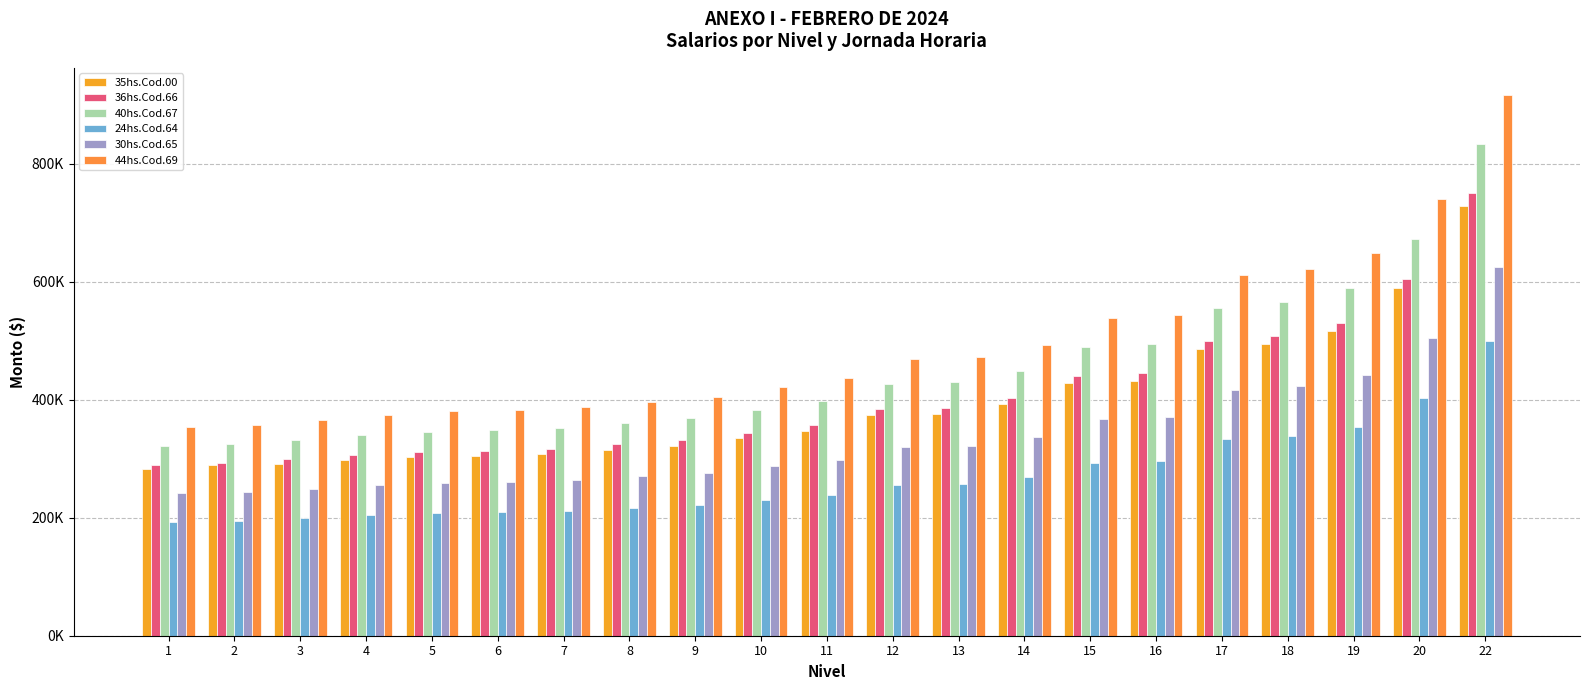

Reading left to right, what are all the values shown in this chart?

35hs.Cod.00: 281788.6	289817.3	290953.3	297928.4	302794.0	304674.8	308348.3	315320.9	322297.0	334826.2	347368.1	373669.3	376001.8	392084.7	427921.0	432336.6	486068.5	494230.1	515608.9	588531.5	729102.7
36hs.Cod.66: 289839.7	292106.3	299266.5	306440.7	311445.2	313379.8	317158.2	324330.1	331505.4	344392.9	357292.9	384345.6	386744.8	403287.0	440147.3	444689.0	499956.1	508350.8	530340.5	605346.7	749934.2
40hs.Cod.67: 322044.2	324562.4	332518.1	340489.6	346050.3	348199.9	352398.0	360366.8	368339.5	382658.6	396992.0	427050.8	429716.3	448096.9	489052.7	494099.0	555507.0	564834.3	589267.3	672607.5	833260.1
24hs.Cod.64: 193226.6	194737.4	199511.0	204293.8	207630.1	208920.0	211438.9	216220.1	221003.7	229595.1	238195.3	256230.4	257829.8	268858.2	293431.7	296459.4	333304.1	338900.6	353560.4	403564.3	499956.1
30hs.Cod.65: 241533.0	243421.8	249388.8	255367.1	259537.7	261149.9	264298.4	270275.0	276254.7	286994.0	297744.2	320288.0	322287.3	336072.6	366789.3	370574.2	416630.2	423625.8	441950.5	504455.6	624945.2
44hs.Cod.69: 354248.5	357018.6	365770.1	374538.4	380655.3	383019.8	387637.9	396403.3	405173.4	420924.5	436691.4	469755.8	472688.0	492906.5	537957.9	543508.8	611057.6	621317.6	648194.1	739868.2	916586.2